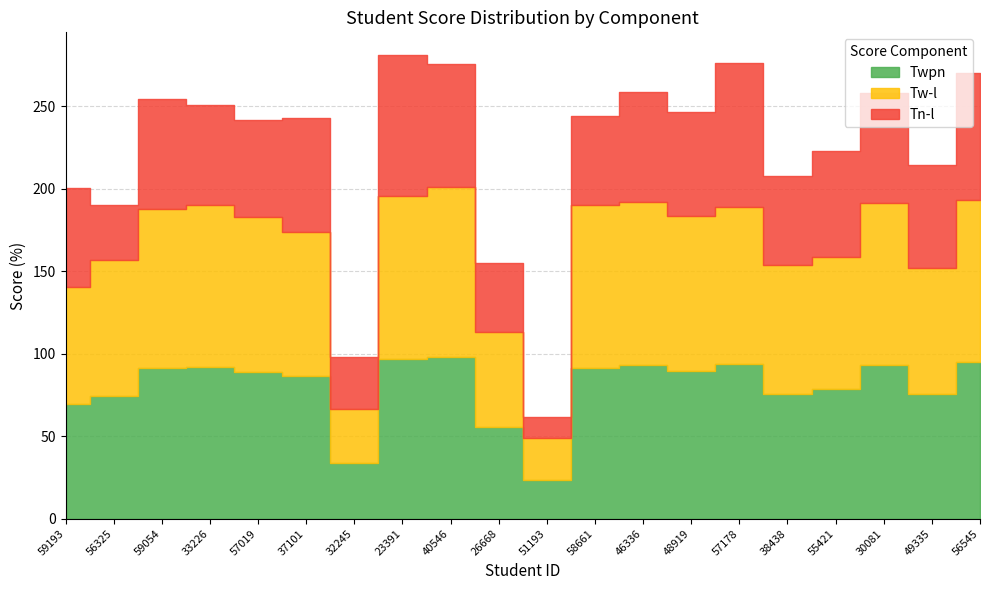

What is the total value across all series at 30081?

258.0